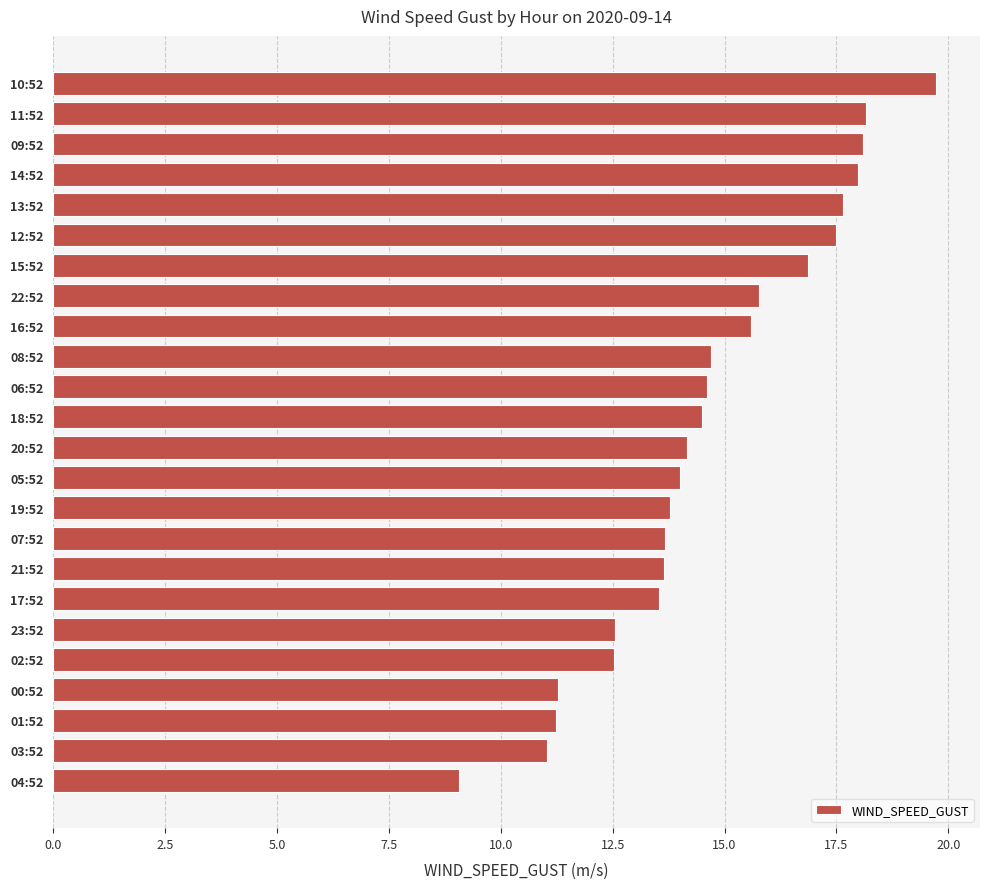

The value at 18:52 is 20.7. True or false?

False